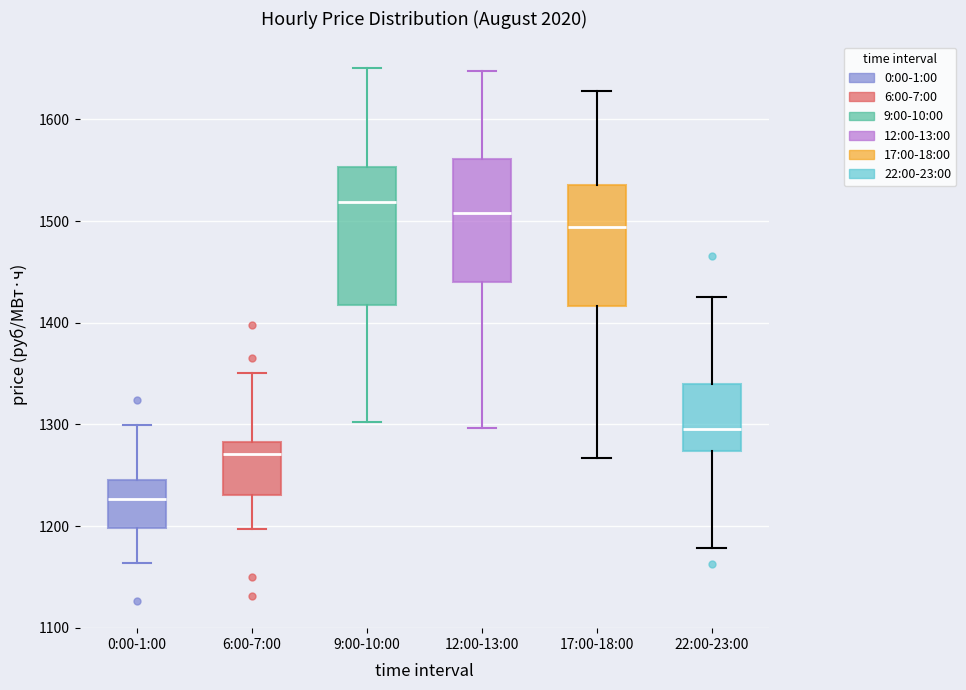

Reading left to right, transcribe this box plot: for each box, give where its median line is, the range the box spans, and where its two whiskers end, as read against the y-axis. The values are not printed on the chart, so give them approximately, as read against the axis.

0:00-1:00: median 1230, box 1200 to 1250, whiskers 1160 to 1300
6:00-7:00: median 1270, box 1230 to 1280, whiskers 1200 to 1350
9:00-10:00: median 1520, box 1420 to 1550, whiskers 1300 to 1650
12:00-13:00: median 1510, box 1440 to 1560, whiskers 1300 to 1650
17:00-18:00: median 1490, box 1420 to 1530, whiskers 1270 to 1630
22:00-23:00: median 1300, box 1270 to 1340, whiskers 1180 to 1430